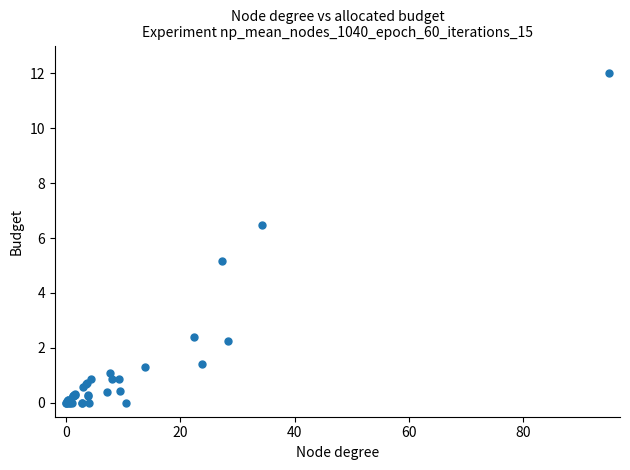

What Y value in the scatter plot is closest to 6?

6.5